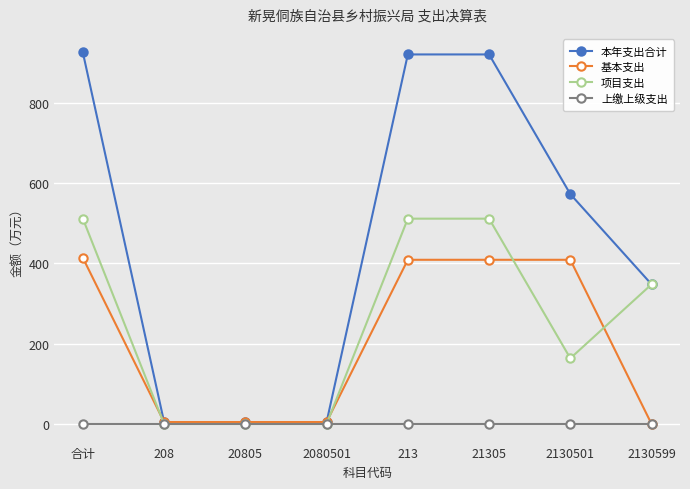

What is the difference between the highest and lowest values at 合计?

924.7